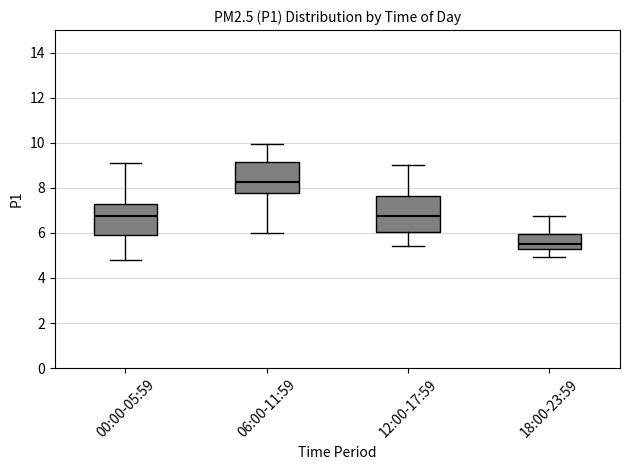

Reading left to right, read every box against the y-axis: the position of its median line, the range the box covers, and the ends of its whiskers. The values are not printed on the chart, so give them approximately, as read against the axis.

00:00-05:59: median 6.8, box 6.0 to 7.2, whiskers 4.8 to 9.2
06:00-11:59: median 8.2, box 7.8 to 9.2, whiskers 6.0 to 10.0
12:00-17:59: median 6.8, box 6.0 to 7.6, whiskers 5.4 to 9.0
18:00-23:59: median 5.6, box 5.4 to 6.0, whiskers 5.0 to 6.8